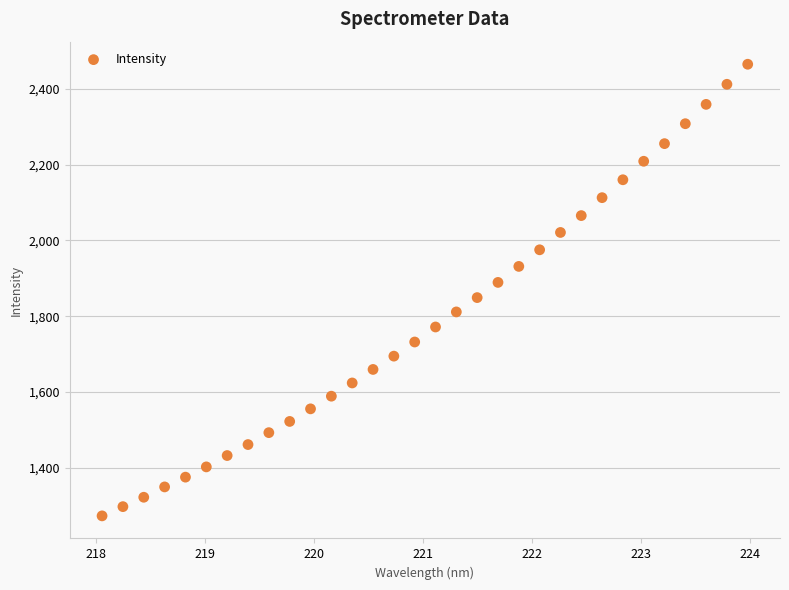

What is the range of Y values (max minus min)?

1191.3